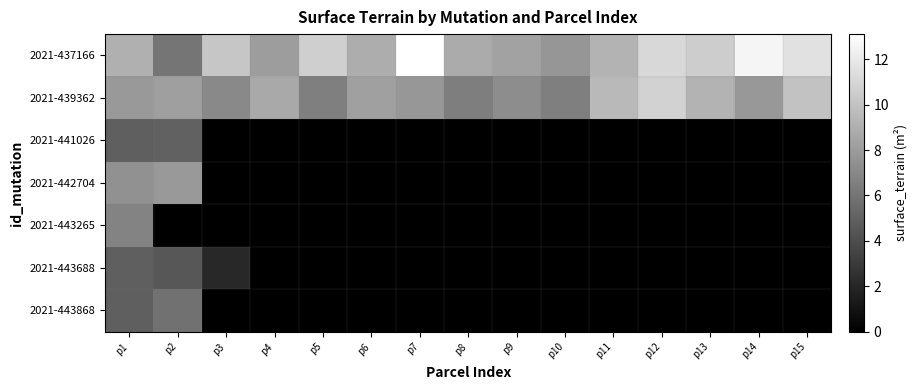

Which series changed the most between p1 and p3?

2021-442704